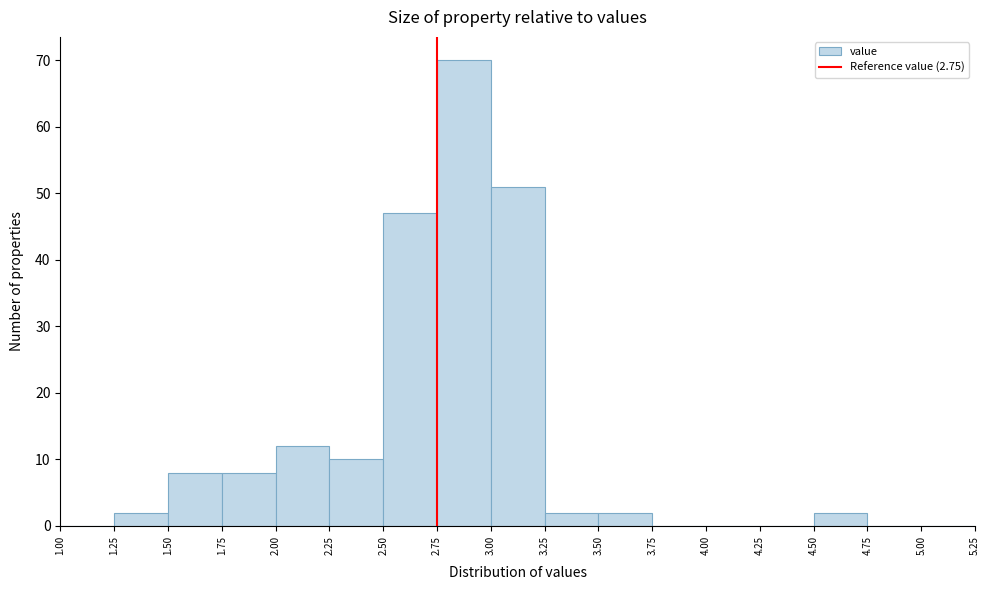

Reading left to right, transcribe this chart: for each bar, give the range it covers on the x-axis and its height. The values are not printed on the chart, so give them approximately, as read against the axis.

1.00 to 1.25: 0
1.25 to 1.50: 2
1.50 to 1.75: 8
1.75 to 2.00: 8
2.00 to 2.25: 12
2.25 to 2.50: 10
2.50 to 2.75: 47
2.75 to 3.00: 70
3.00 to 3.25: 51
3.25 to 3.50: 2
3.50 to 3.75: 2
3.75 to 4.00: 0
4.00 to 4.25: 0
4.25 to 4.50: 0
4.50 to 4.75: 2
4.75 to 5.00: 0
5.00 to 5.25: 0